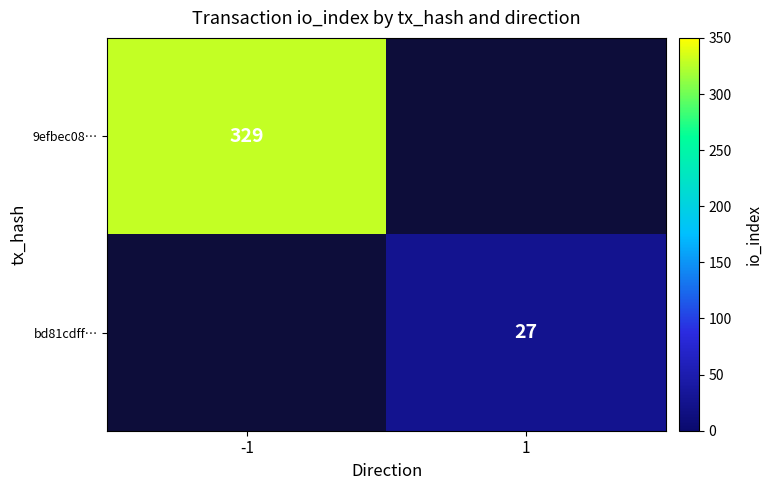

What is the total value across all series at 1?

27